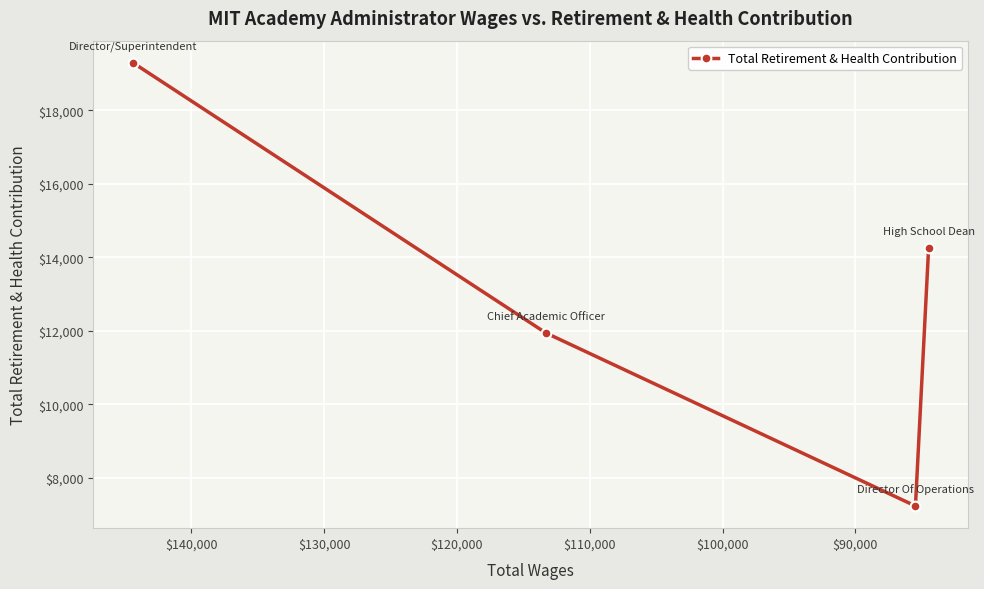

True or false: the data shows 5003 at $80,000.

False